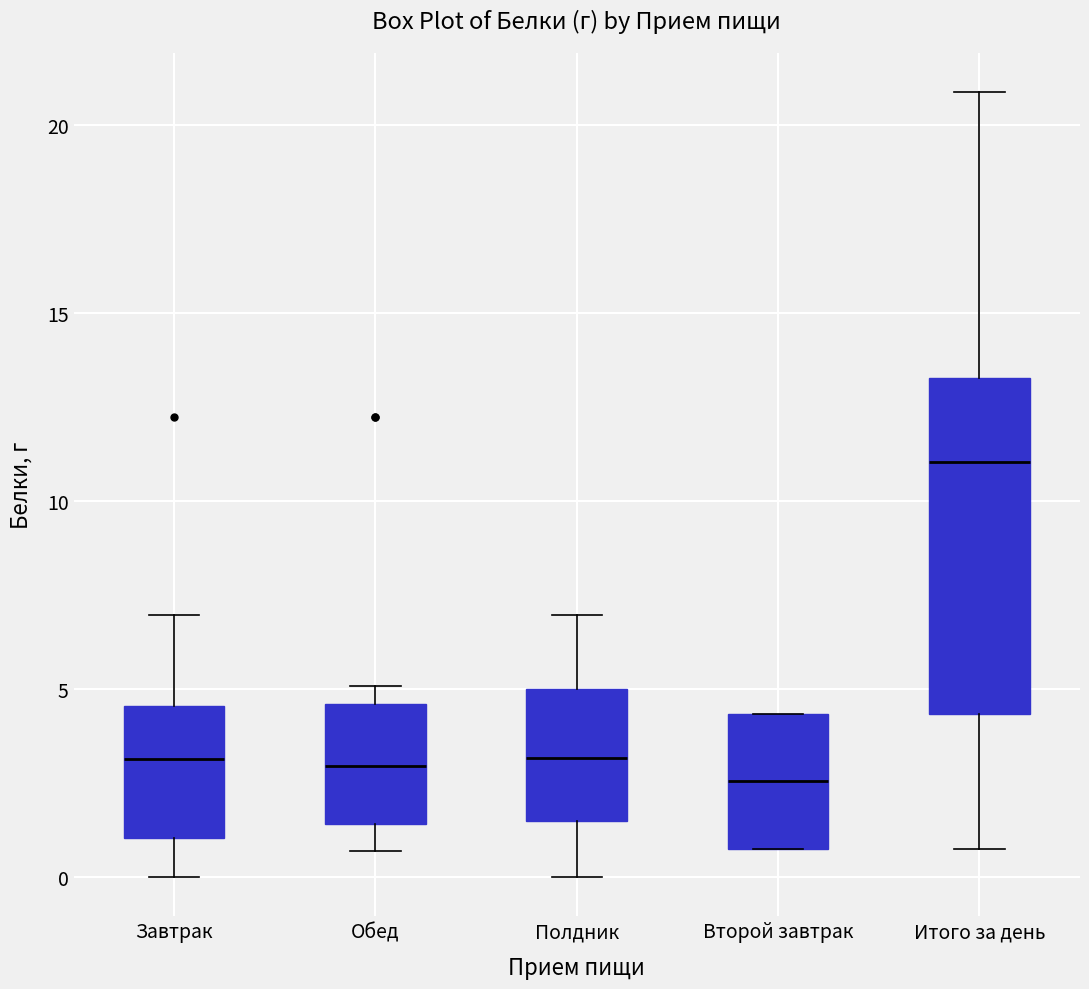

Where does the lower whisker of the box for Полдник end on the y-axis? The values are not printed on the chart, so give them approximately, as read against the axis.

0.0